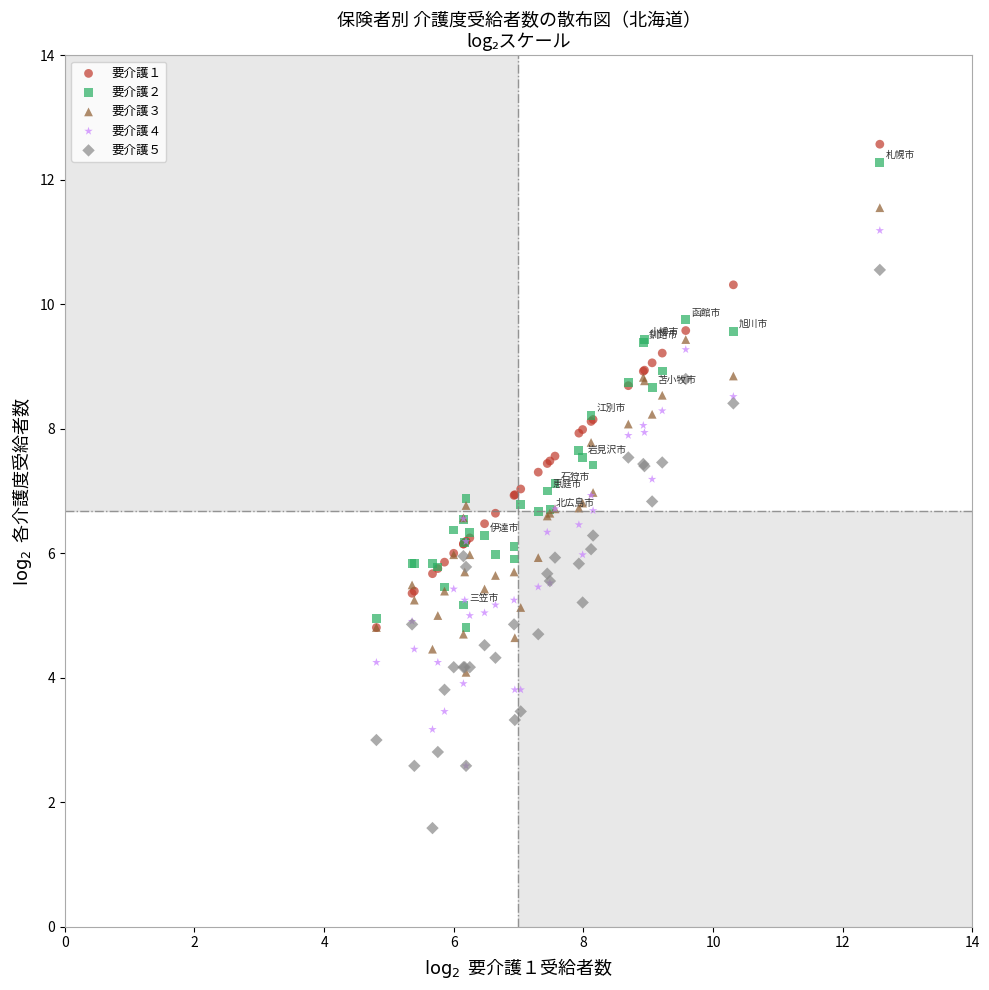

What are all the series names shown in the legend?

要介護１, 要介護２, 要介護３, 要介護４, 要介護５